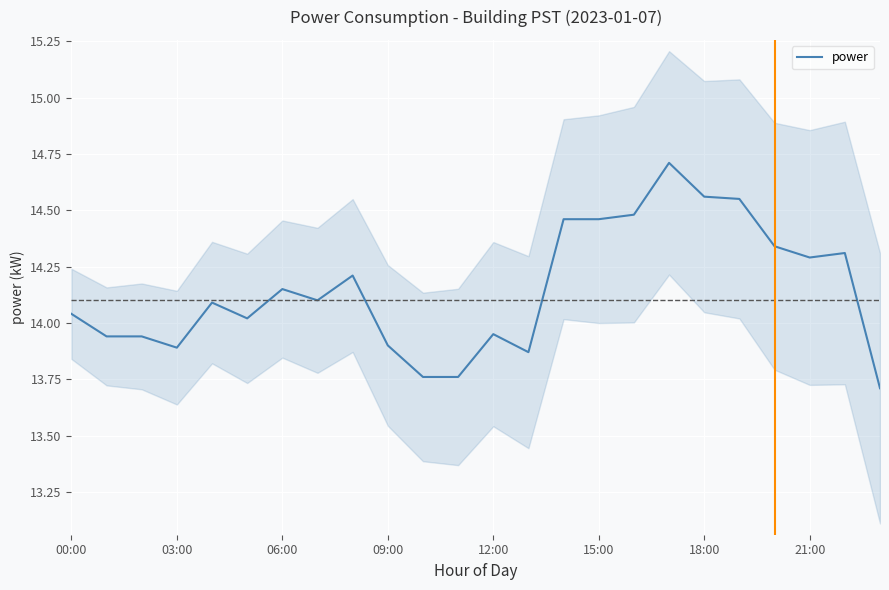

What is the change in value from 11 to 20?

+0.6